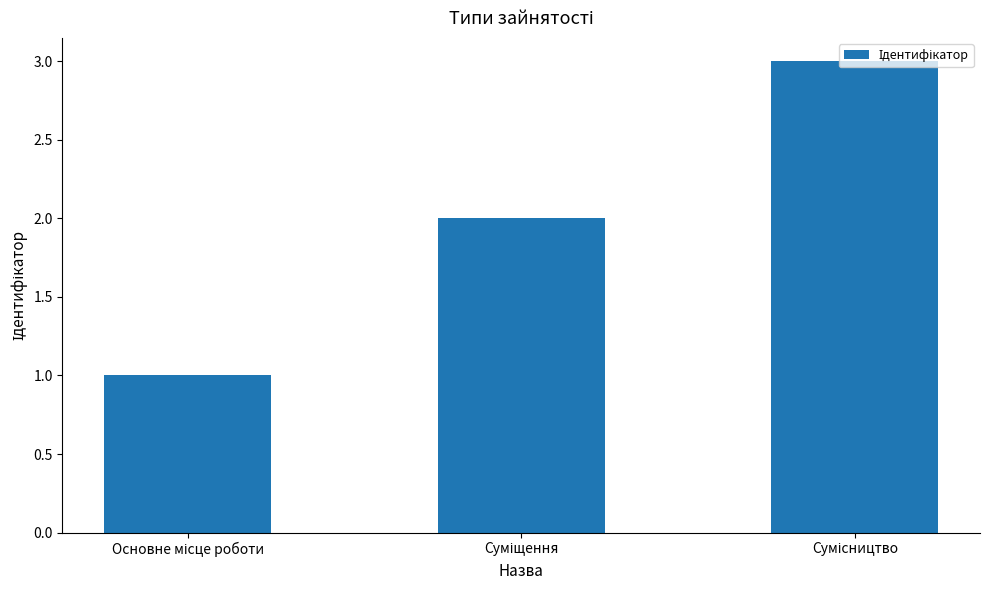

What is the difference between the maximum and minimum values?

2